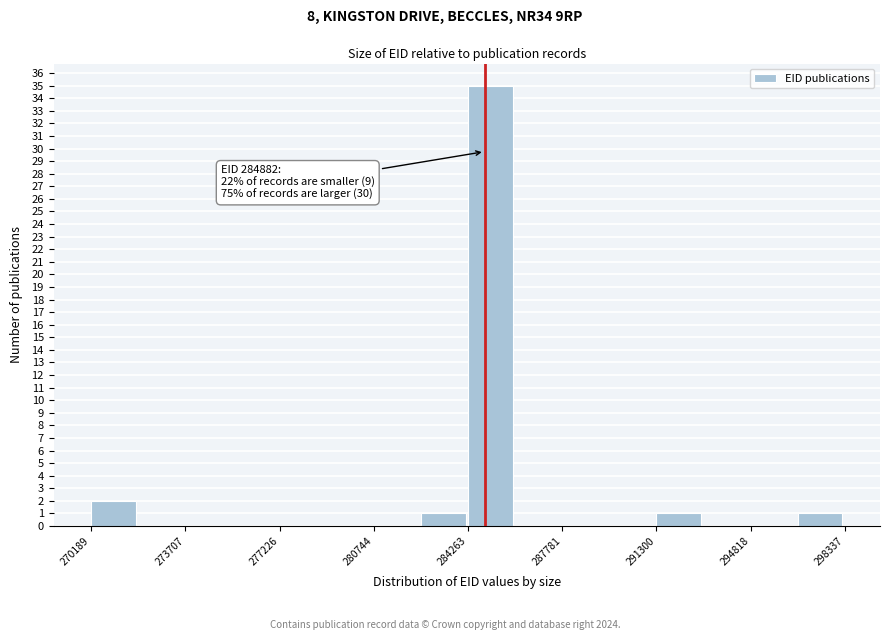

Around what value on the x-axis is the tallest bar? Give the approximate position of its centre, as read against the axis.

285000